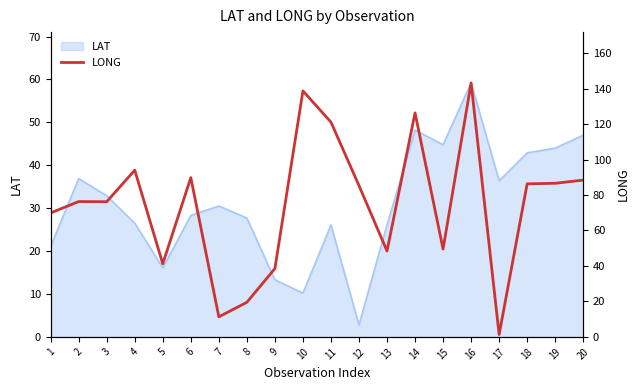

What is the approximate value at 19?

86.6